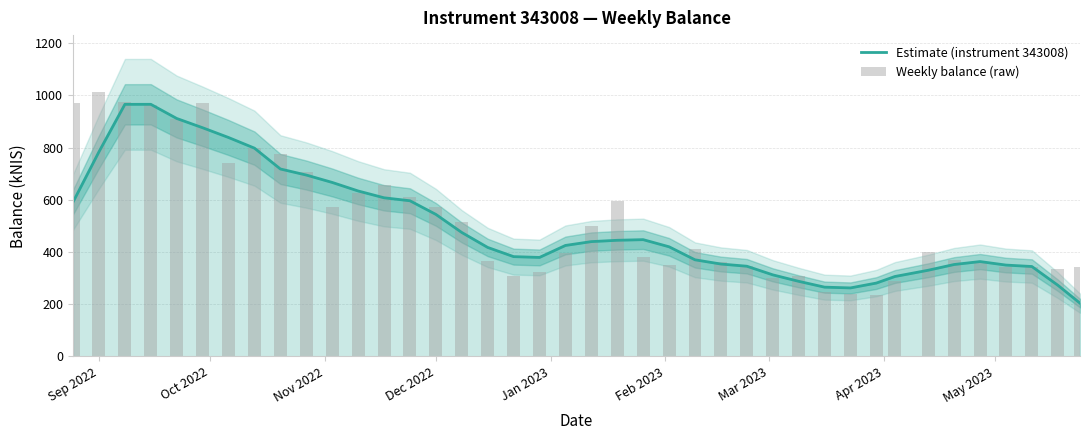

Does the chart contain stacked bars?

No